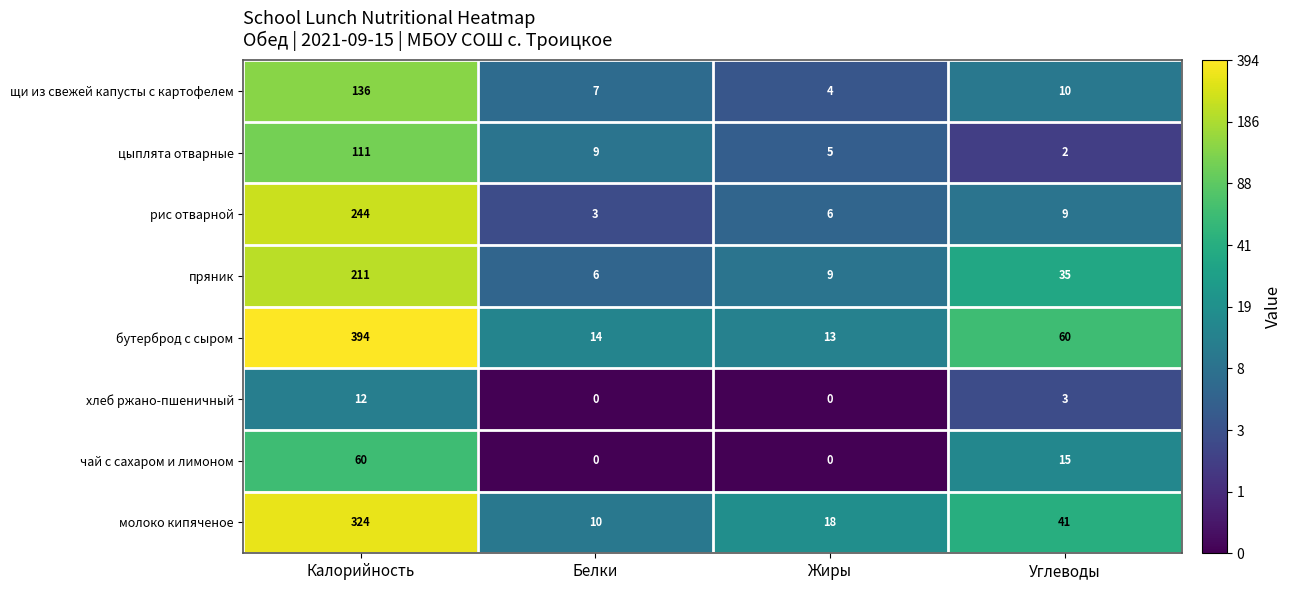

Between Калорийность and Углеводы, which series saw the biggest shift?

бутерброд с сыром